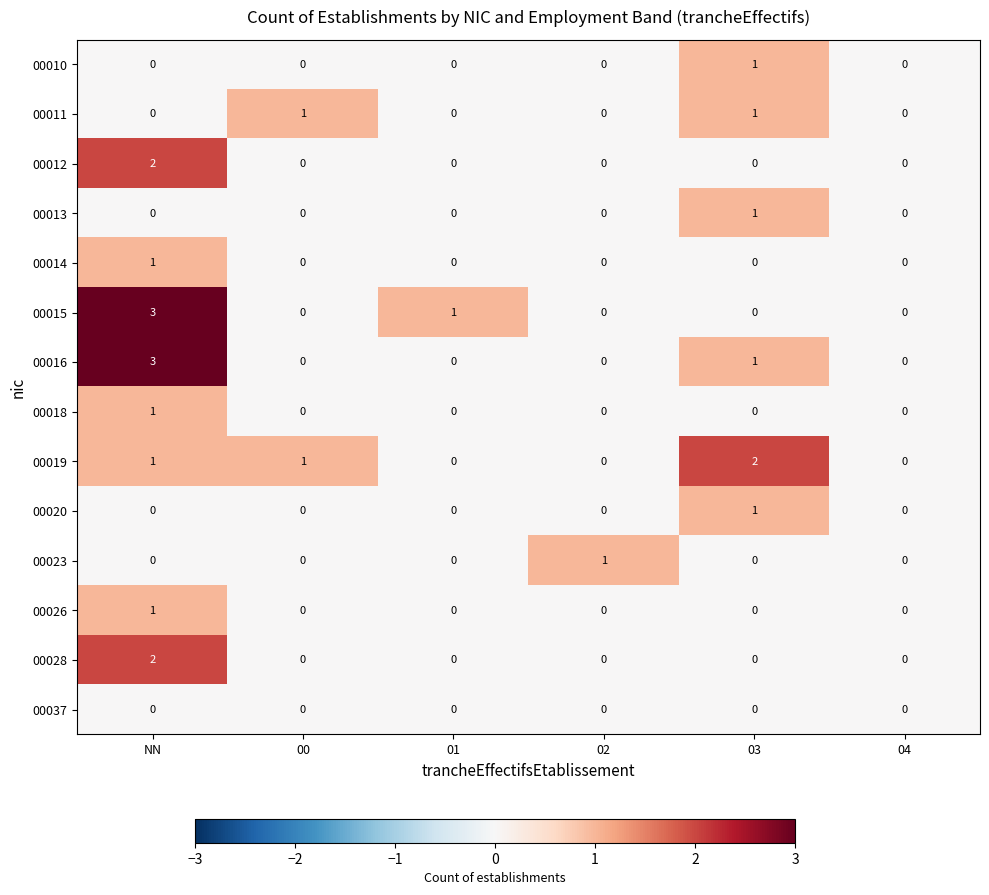

Is it true that 00013 equals 0 at 00?

True